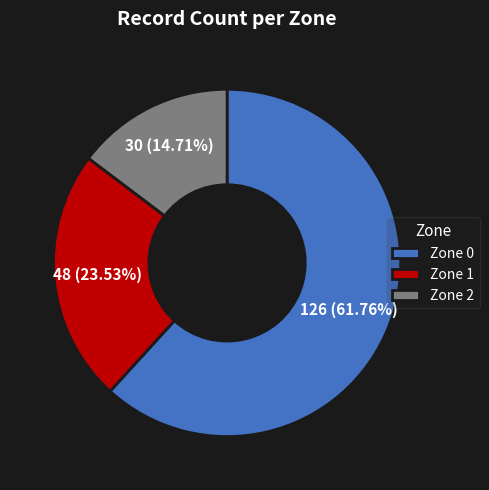

Combined, do Zone 1 and Zone 2 account for over 50%?

No